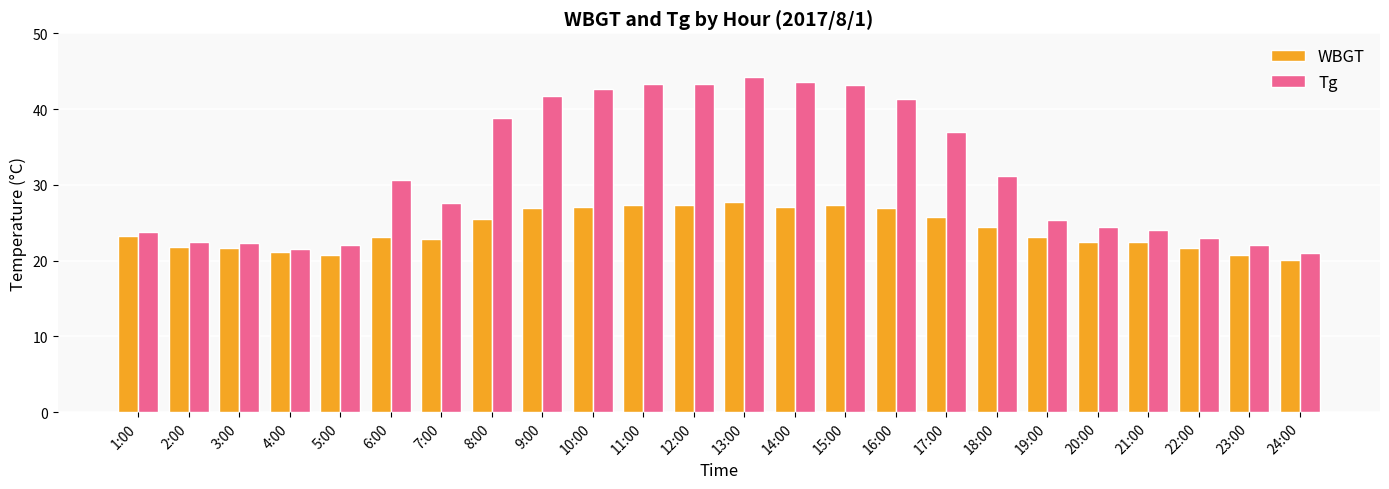

The value of Tg at 1:00 is 5.0. True or false?

False